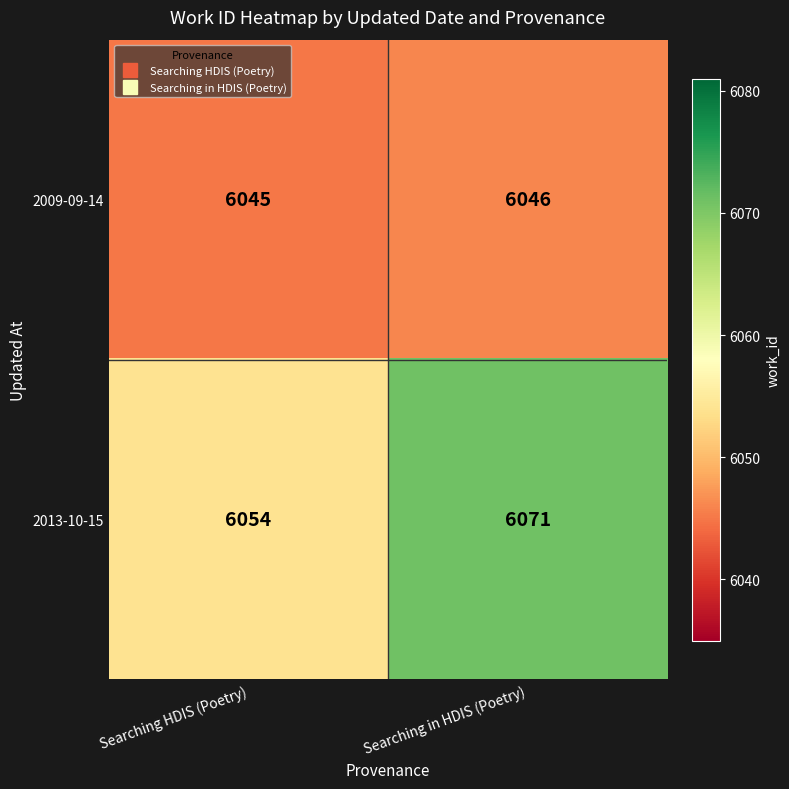

What is the sum of all 2013-10-15 values?

12125